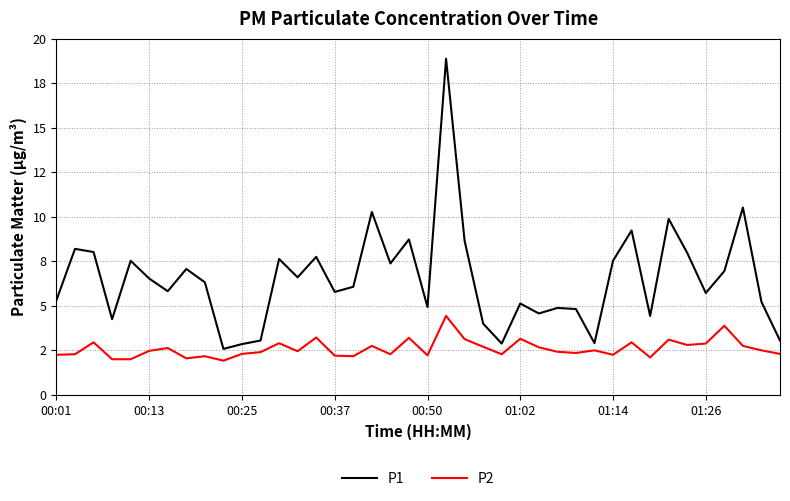

List the series in order of their overall mean, lowest first.

P2, P1